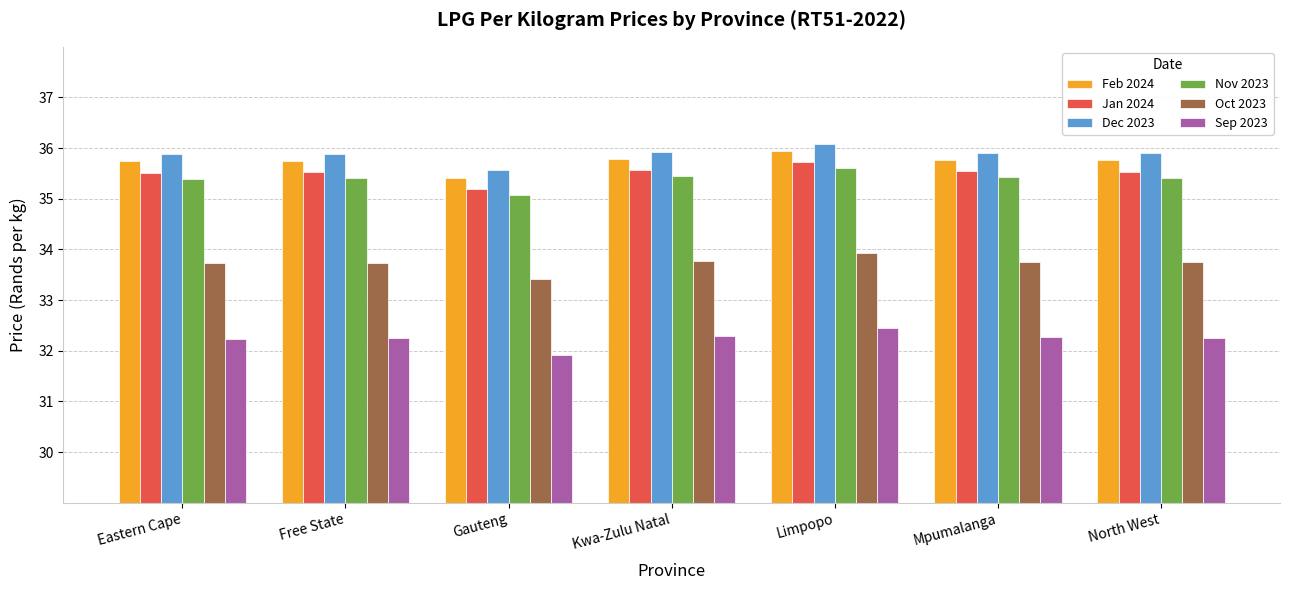

Rank the series by their maximum value, from lowest to highest.

Sep 2023, Oct 2023, Nov 2023, Jan 2024, Feb 2024, Dec 2023